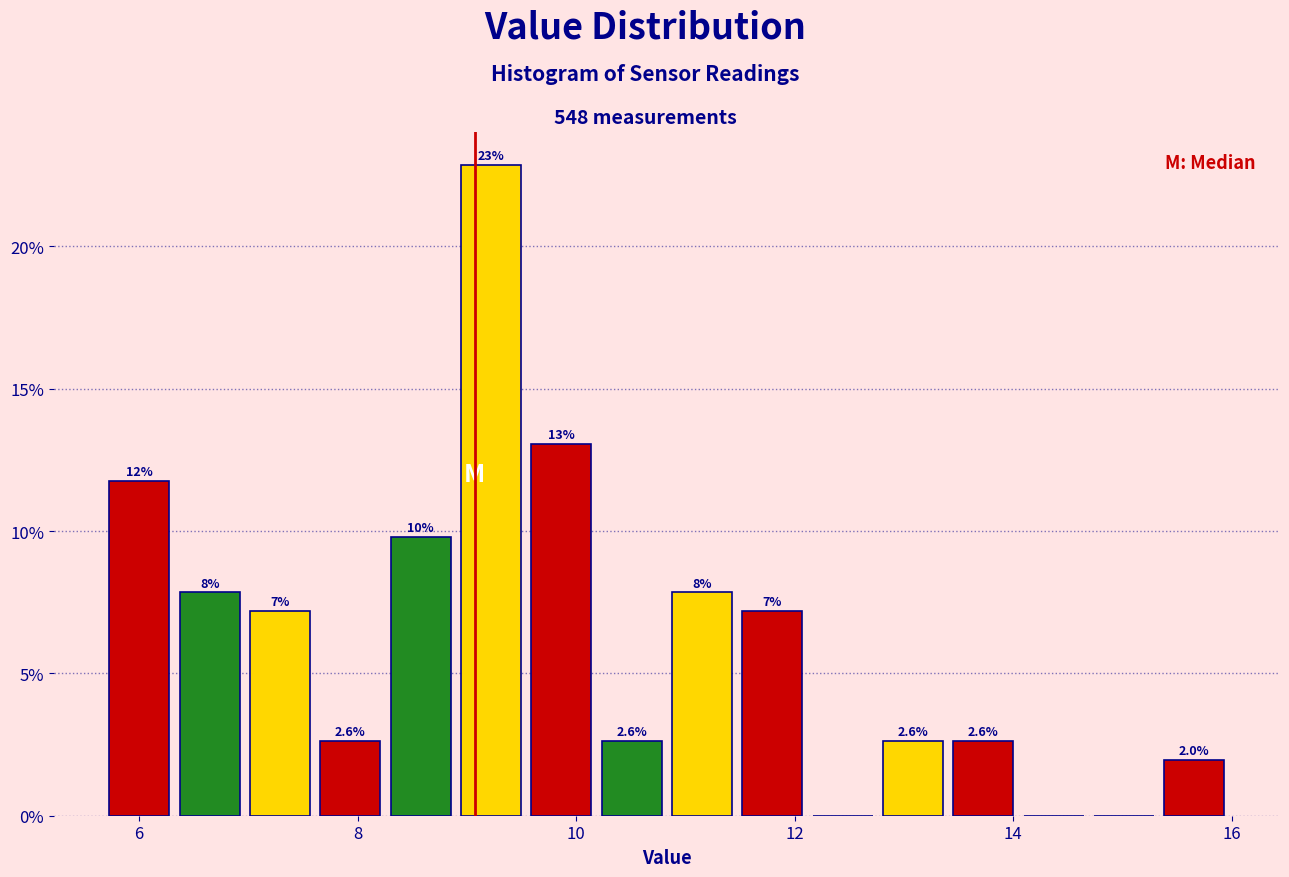

Around what value on the x-axis is the tallest bar? Give the approximate position of its centre, as read against the axis.

9.2